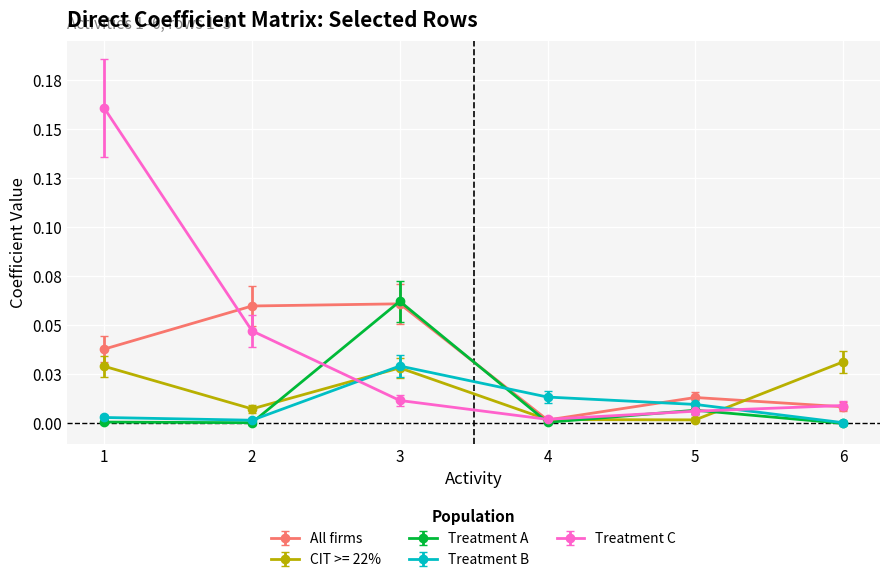

What are all the series names shown in the legend?

All firms, CIT >= 22%, Treatment A, Treatment B, Treatment C